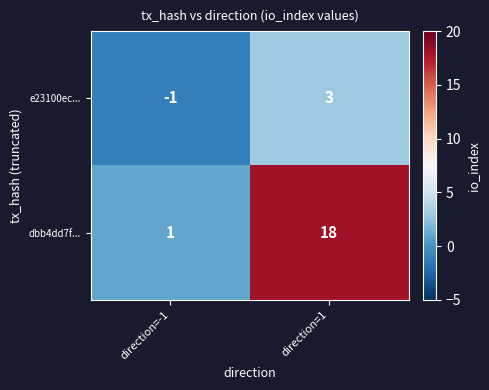

Rank the series by their average value, from lowest to highest.

e23100ec..., dbb4dd7f...